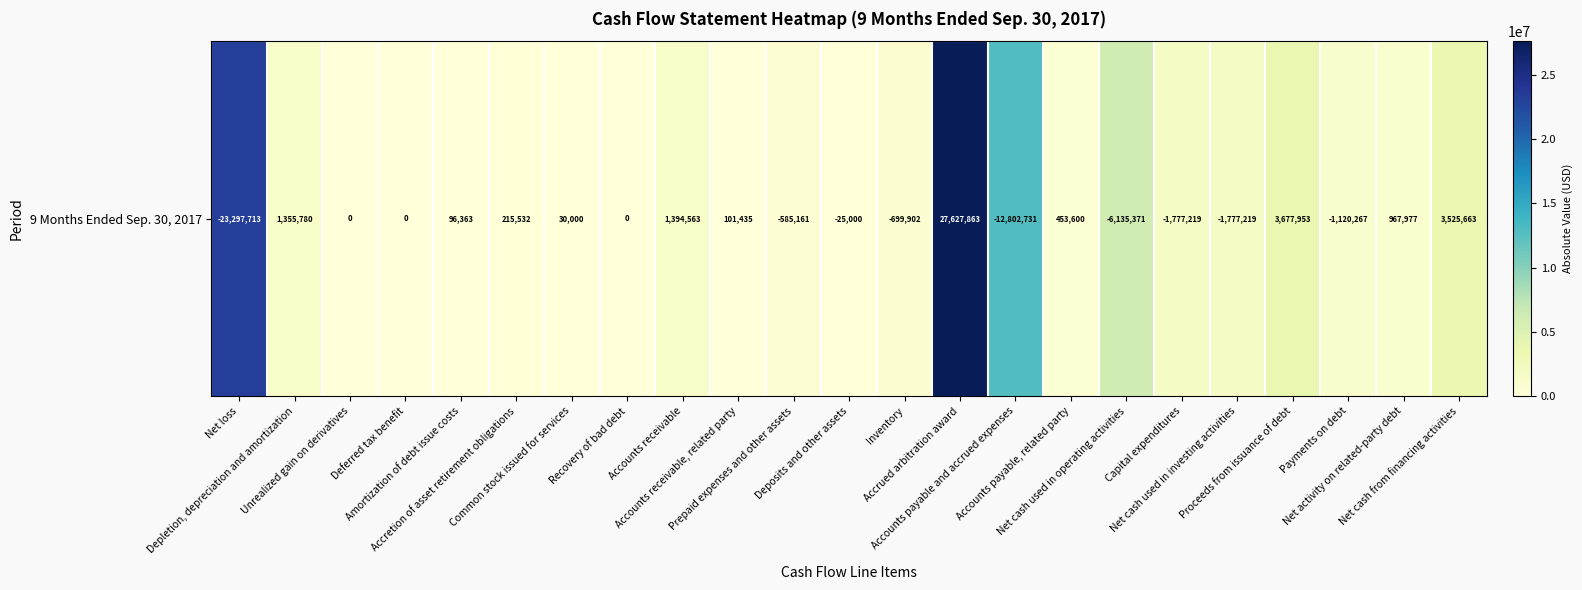

What is the maximum value shown in the chart?

27627863